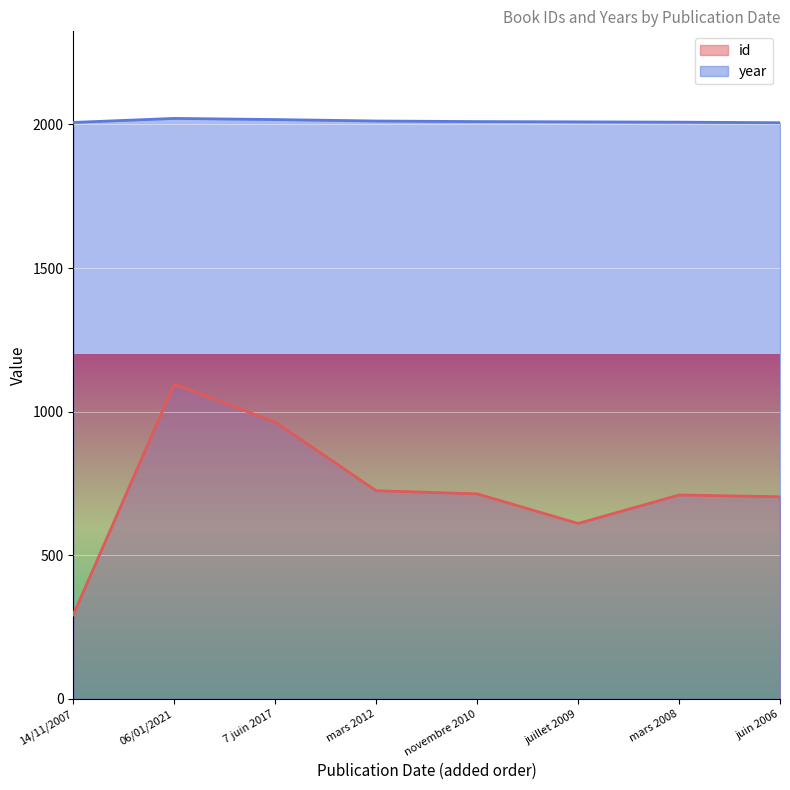

Which category has the highest value across all series?

06/01/2021